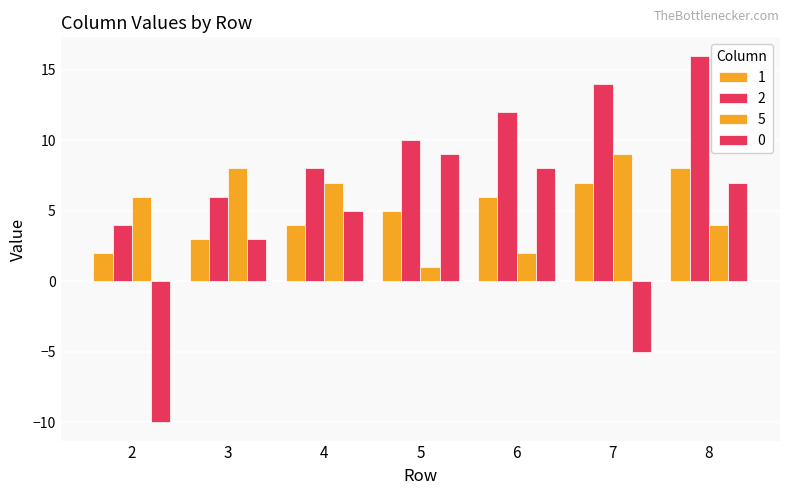

What is the total value across all series at 2?

2